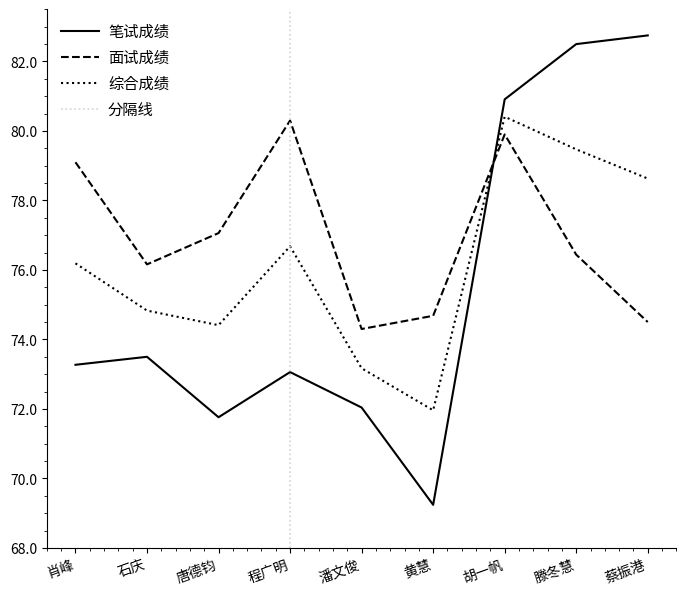

List the labels in order of 综合成绩 value, largest first.

胡一帆, 滕冬慧, 蔡振港, 程广明, 肖峰, 石庆, 唐德钧, 潘文俊, 黄慧